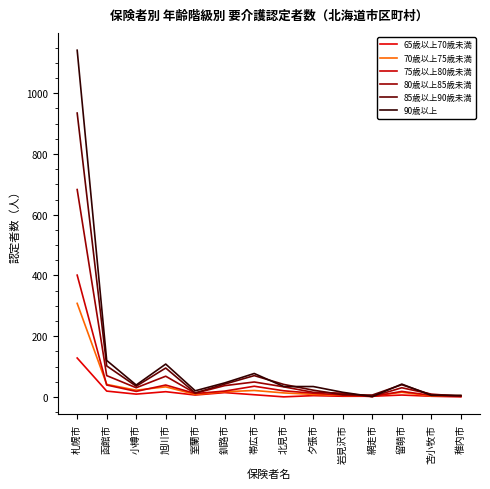

How many lines are shown in the chart?

6